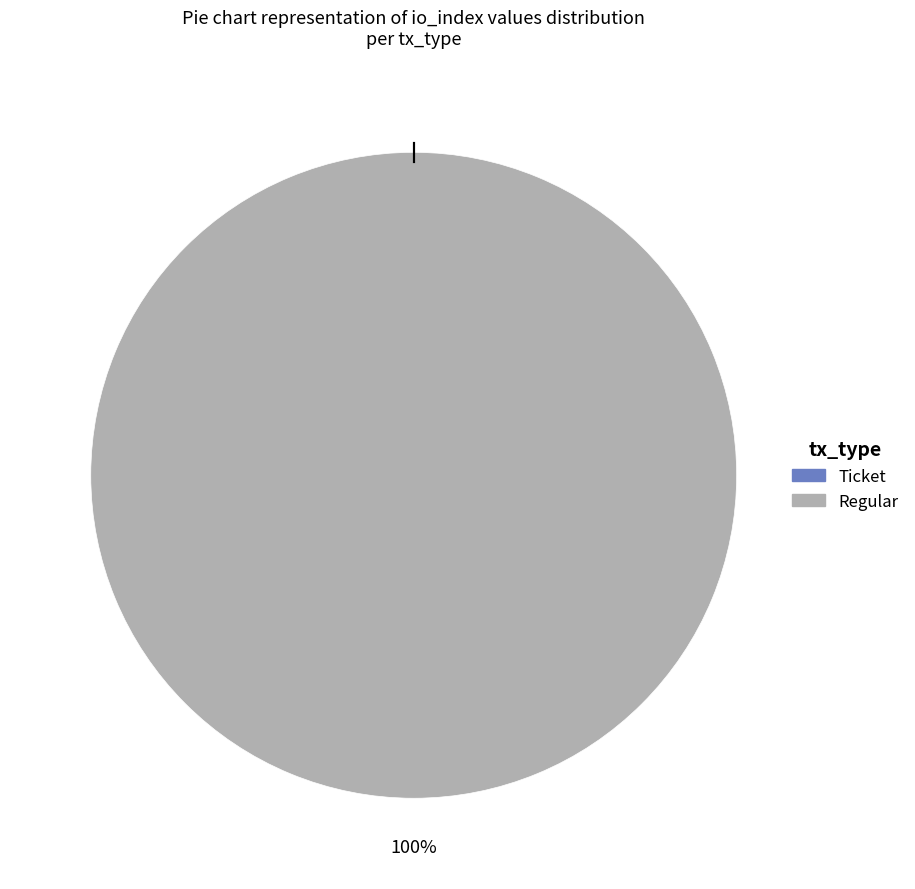

Rank the categories by value from lowest to highest.

Ticket, Regular